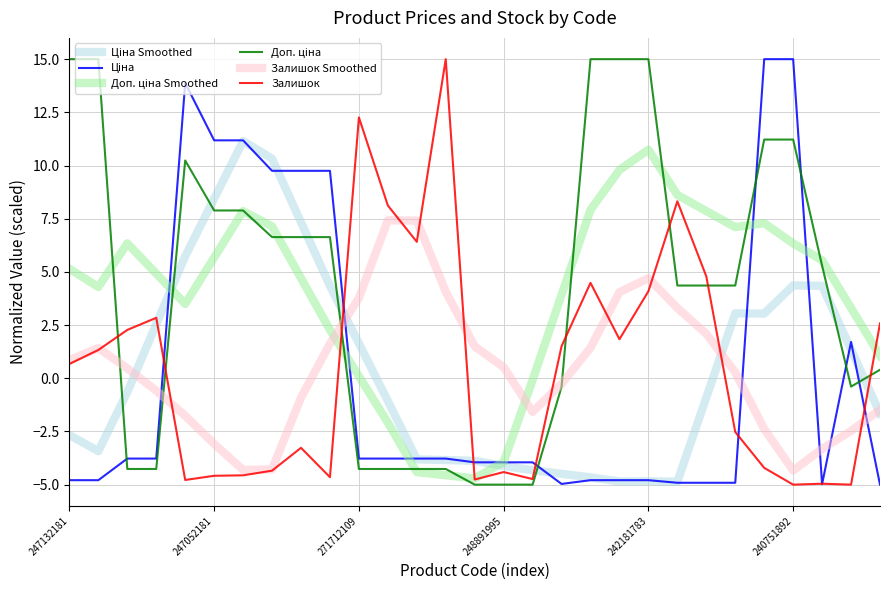

True or false: Залишок Smoothed has more than 1 interior local peaks.

True